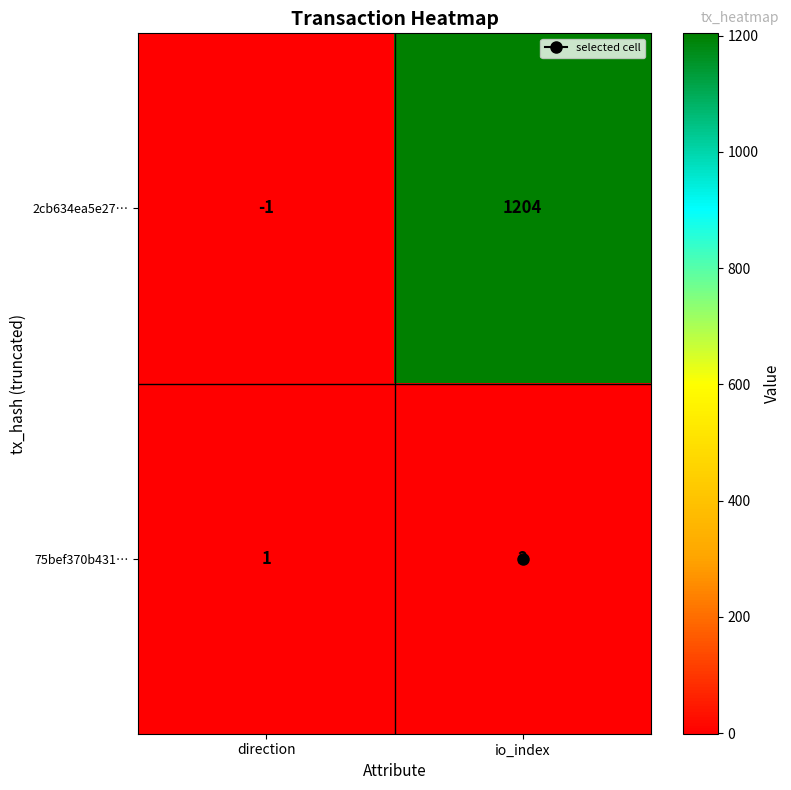

What is the maximum value shown in the chart?

1204